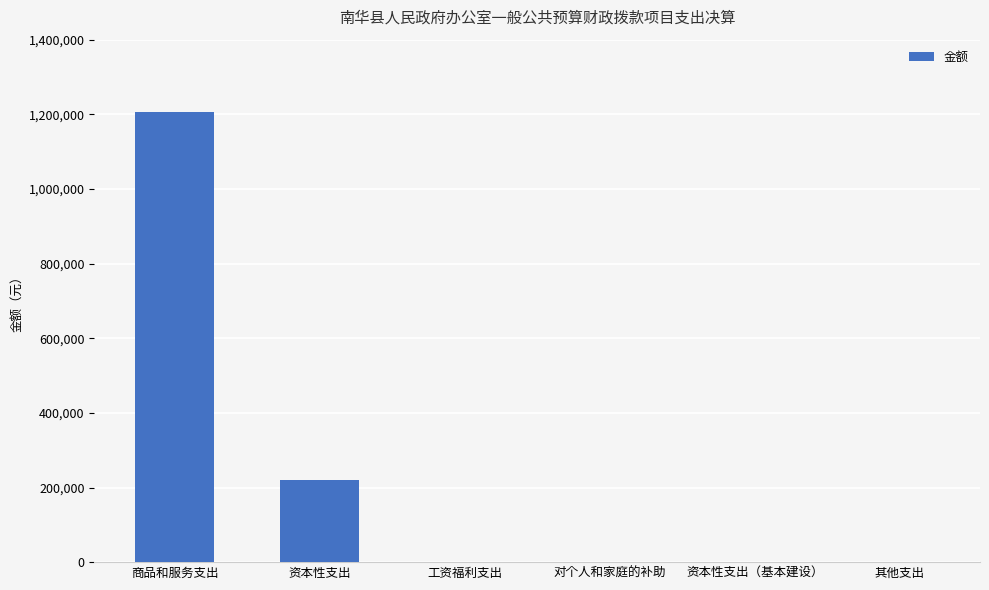

Reading right to left, extract all data points from this chart.

0.0	0.0	0.0	0.0	219502.0	1206826.7